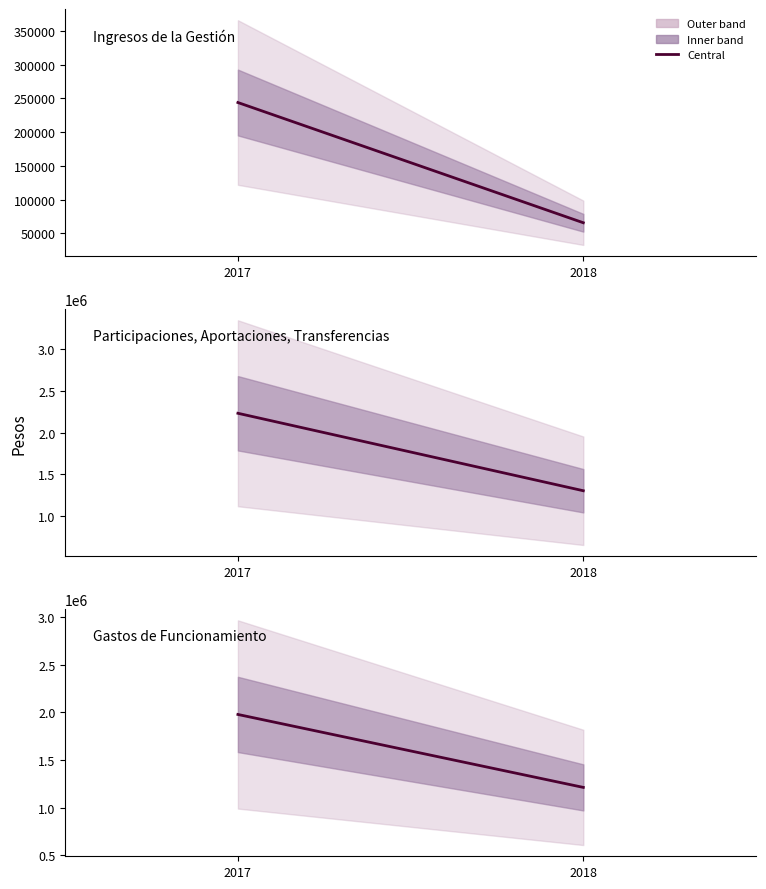

Is it true that Gastos de Funcionamiento equals 1613523.1 at 2018?

False